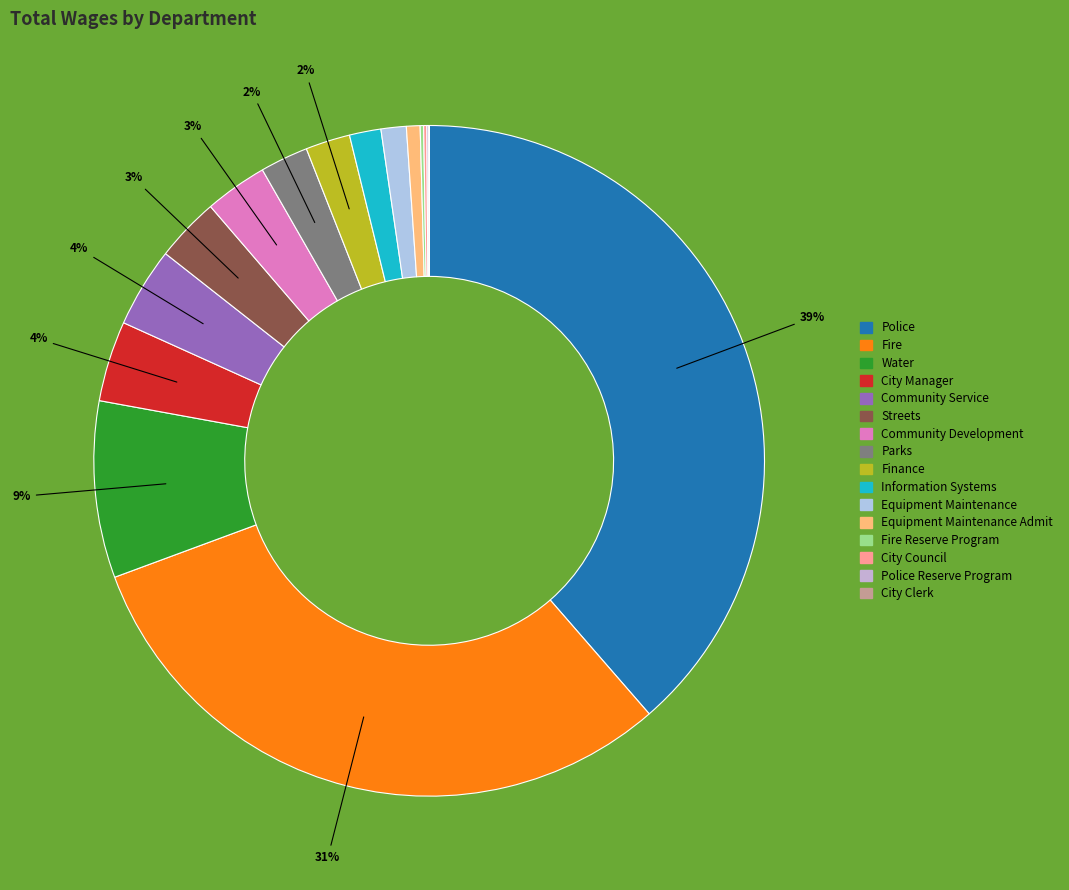

Which category has the biggest portion of the pie?

Police